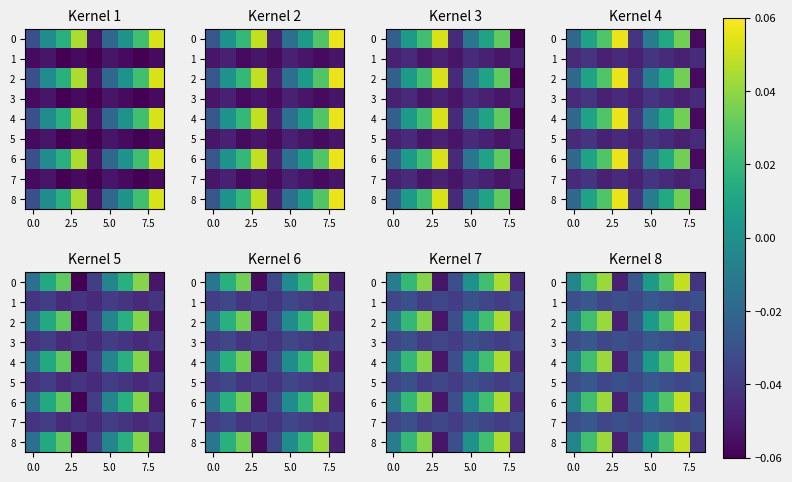

The 0 series shows 0.0 at 5.0. True or false?

False